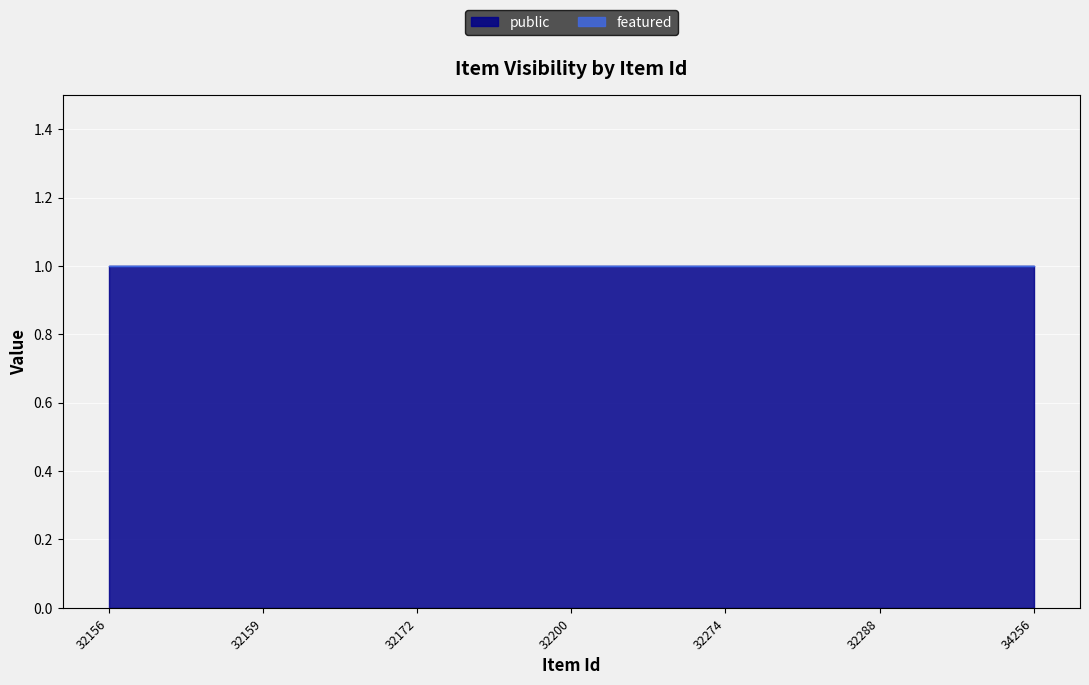

Which category has the highest value in the featured series?

32156